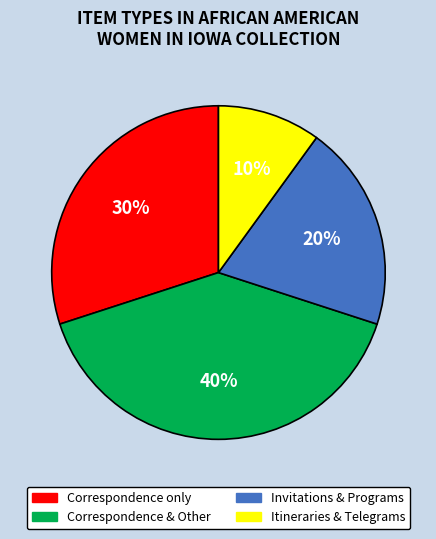

Is there any slice that represents more than half of the pie?

No